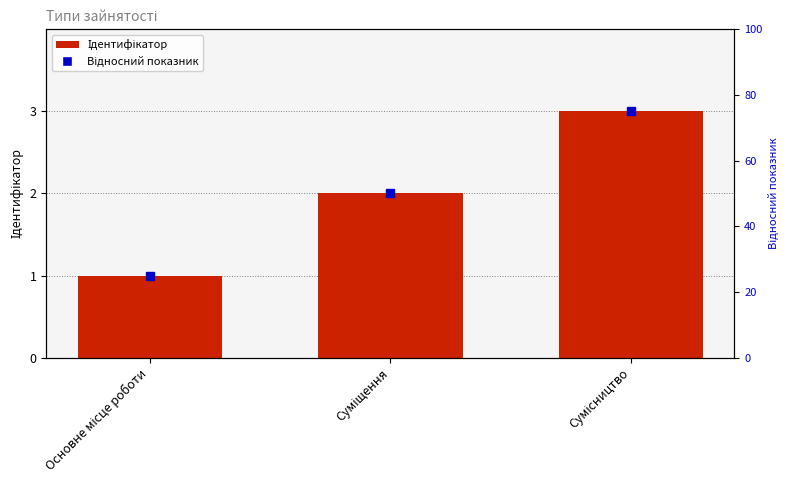

How many categories are shown in the chart?

3